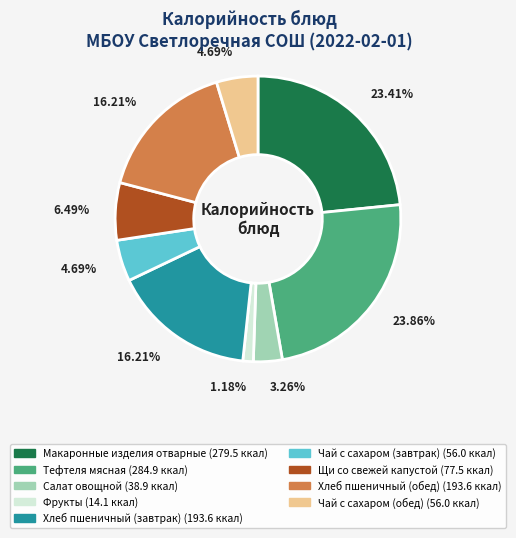

To the nearest percent, what portion does Макаронные изделия отварные represent?

23%